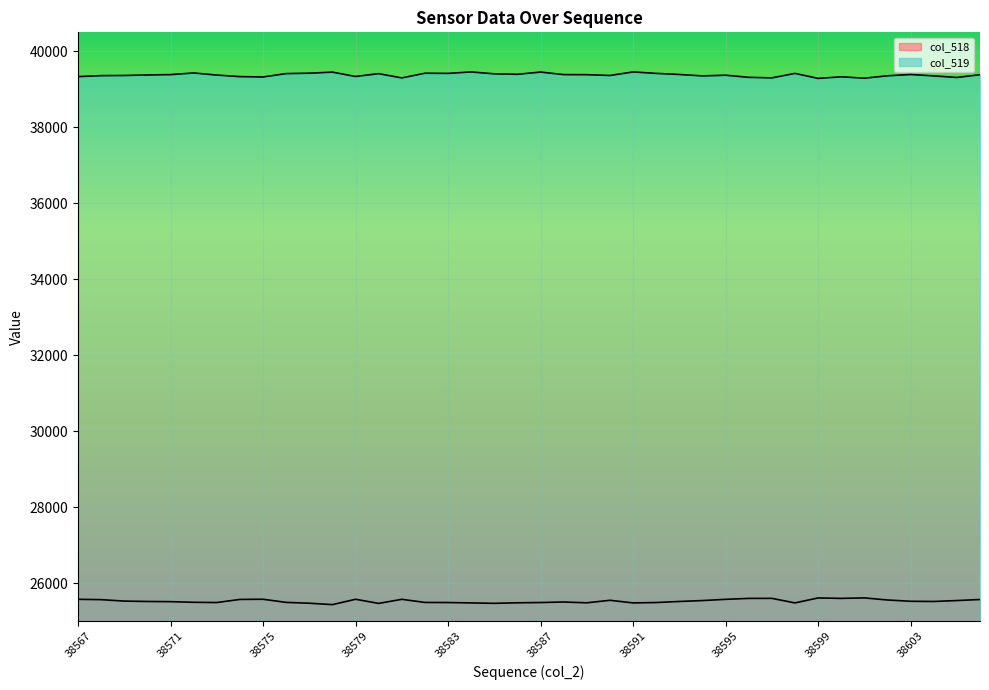

What is the sum of all col_518 values?

1021028